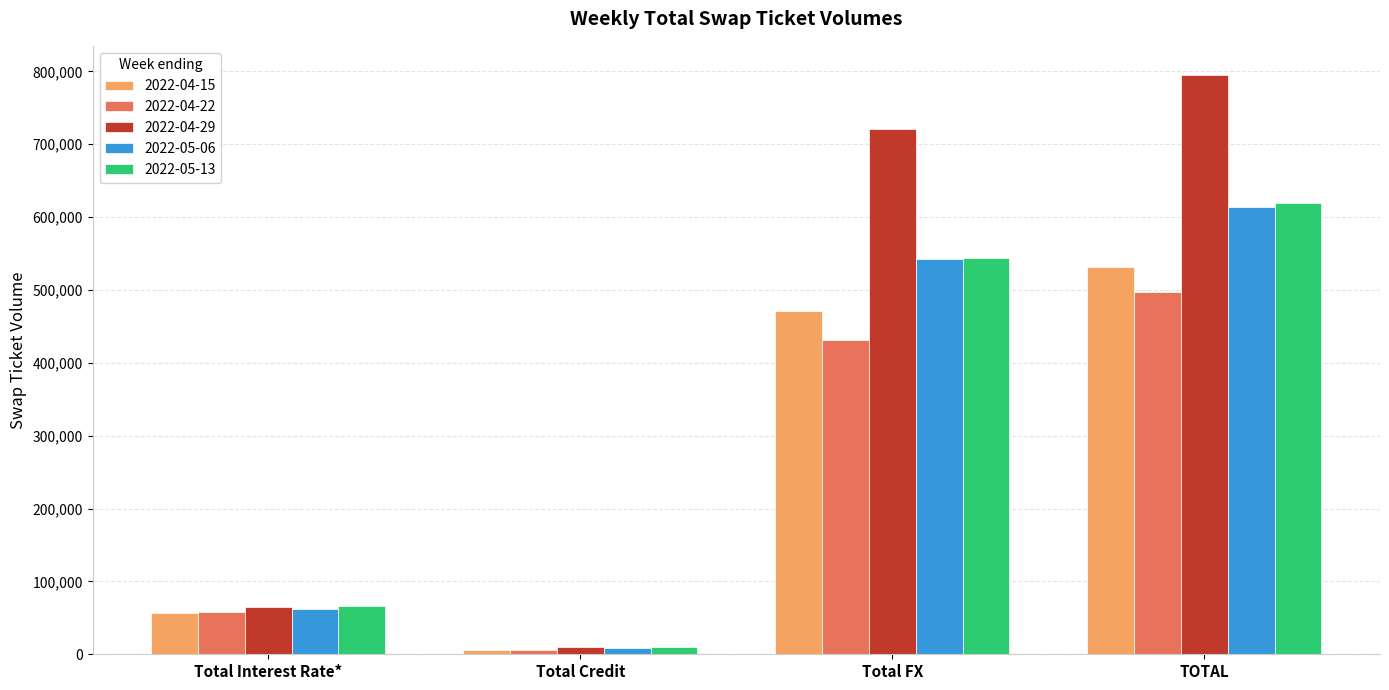

Reading left to right, what are all the values shown in this chart?

2022-04-15: Total Interest Rate*=56176	Total Credit=5261	Total FX=470649	TOTAL=532085
2022-04-22: Total Interest Rate*=58543	Total Credit=6555	Total FX=431882	TOTAL=496980
2022-04-29: Total Interest Rate*=64796	Total Credit=9718	Total FX=720840	TOTAL=795354
2022-05-06: Total Interest Rate*=61941	Total Credit=8983	Total FX=542837	TOTAL=613761
2022-05-13: Total Interest Rate*=65604	Total Credit=10186	Total FX=543583	TOTAL=619373